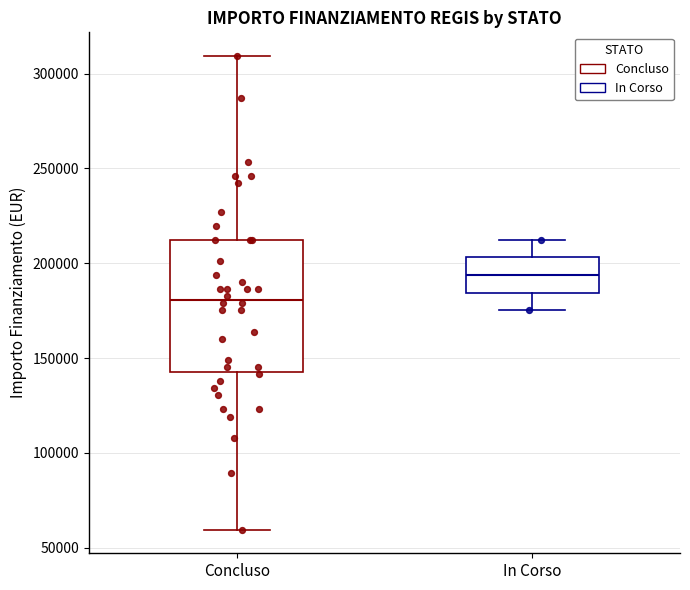

Where does the lower whisker of the box for In Corso end on the y-axis? The values are not printed on the chart, so give them approximately, as read against the axis.

175000